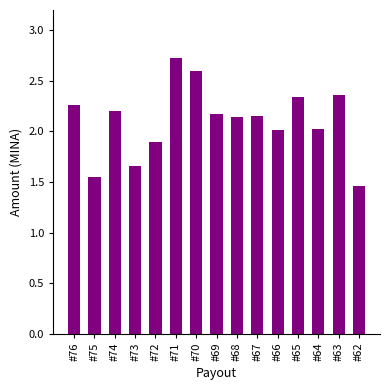

At which category does the chart reach its peak across all series?

#71